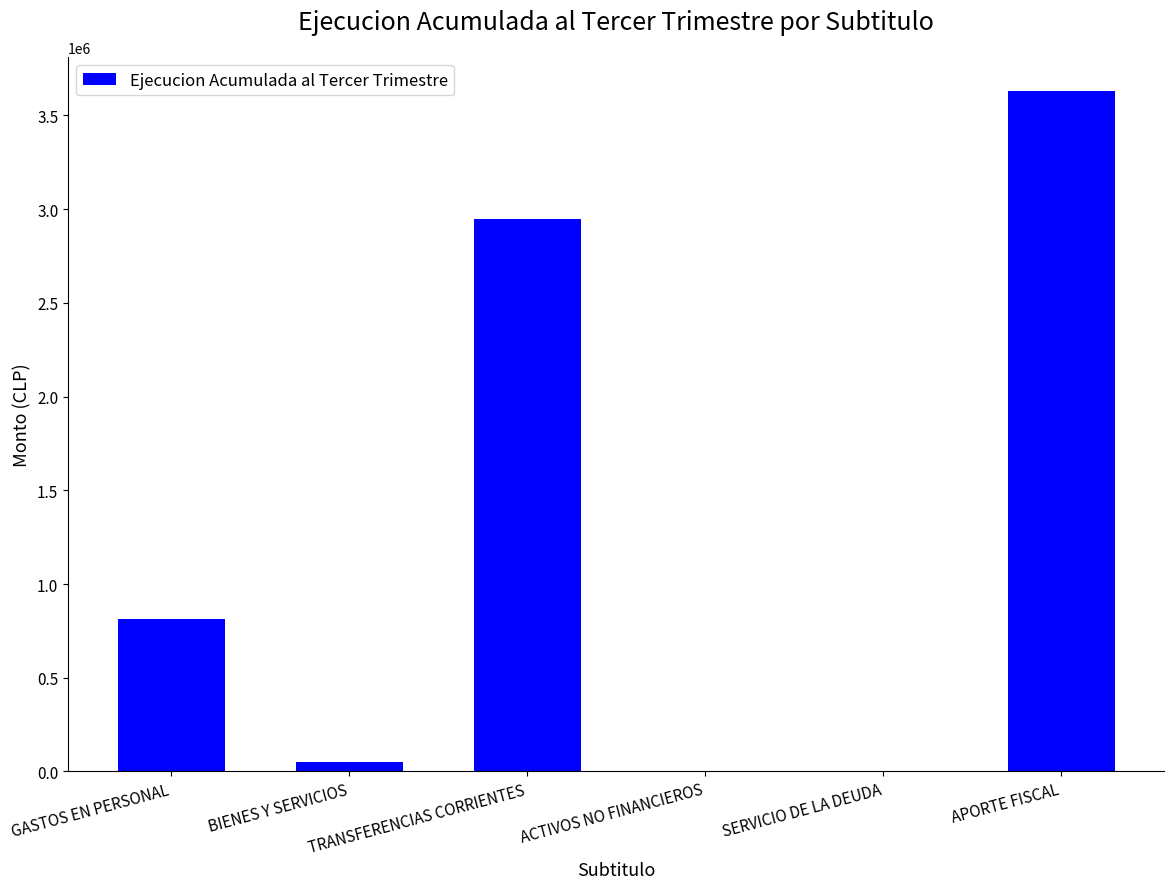

Which label corresponds to the largest value in the chart?

APORTE FISCAL